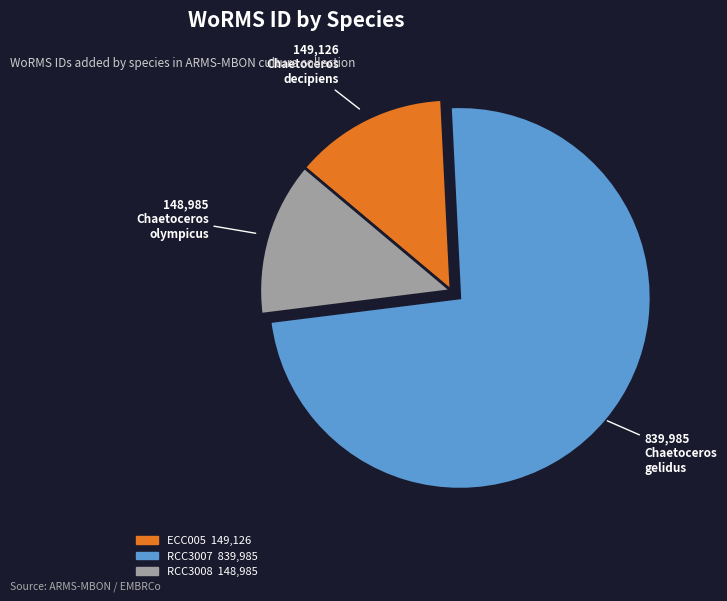

Which category has the smallest portion of the pie?

Bacillariophyceae (Chaetoceros olympicus)